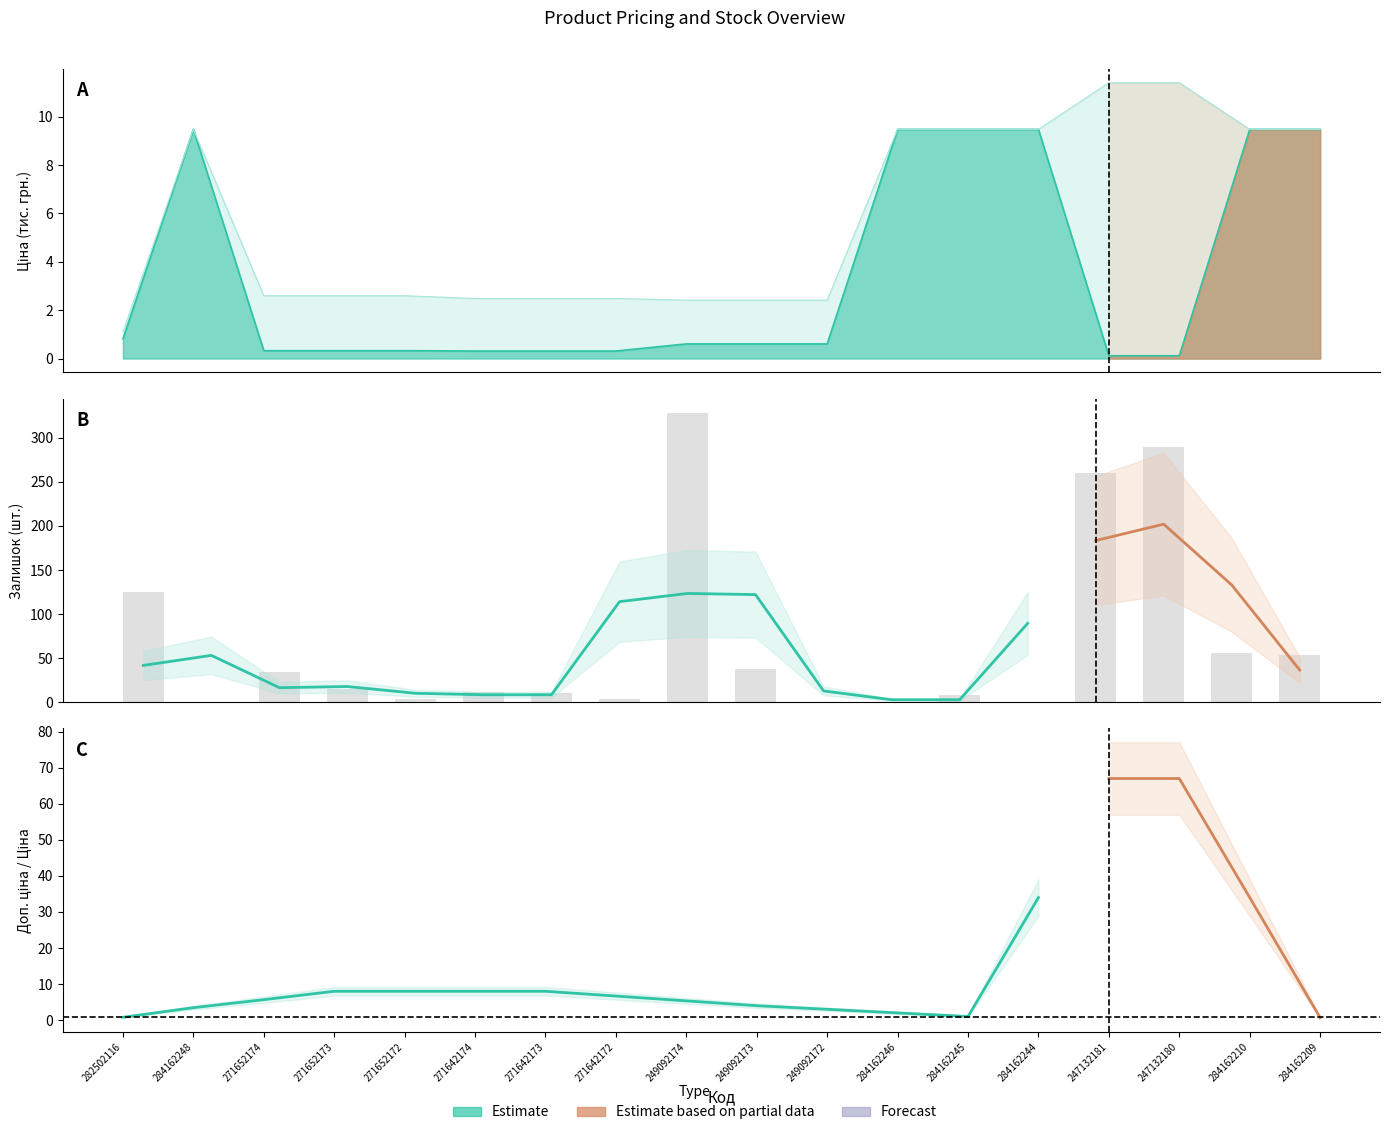

What is the value of the Ціна bar at the 12th from the left?

9.5